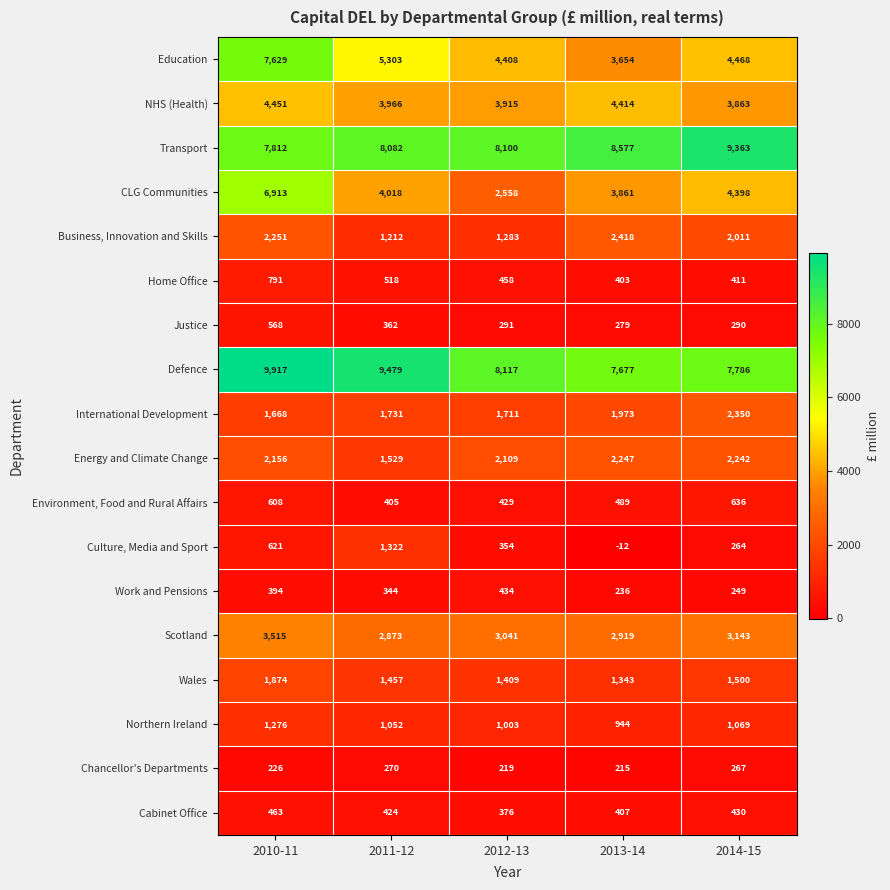

At which category does the chart reach its minimum across all series?

2013-14